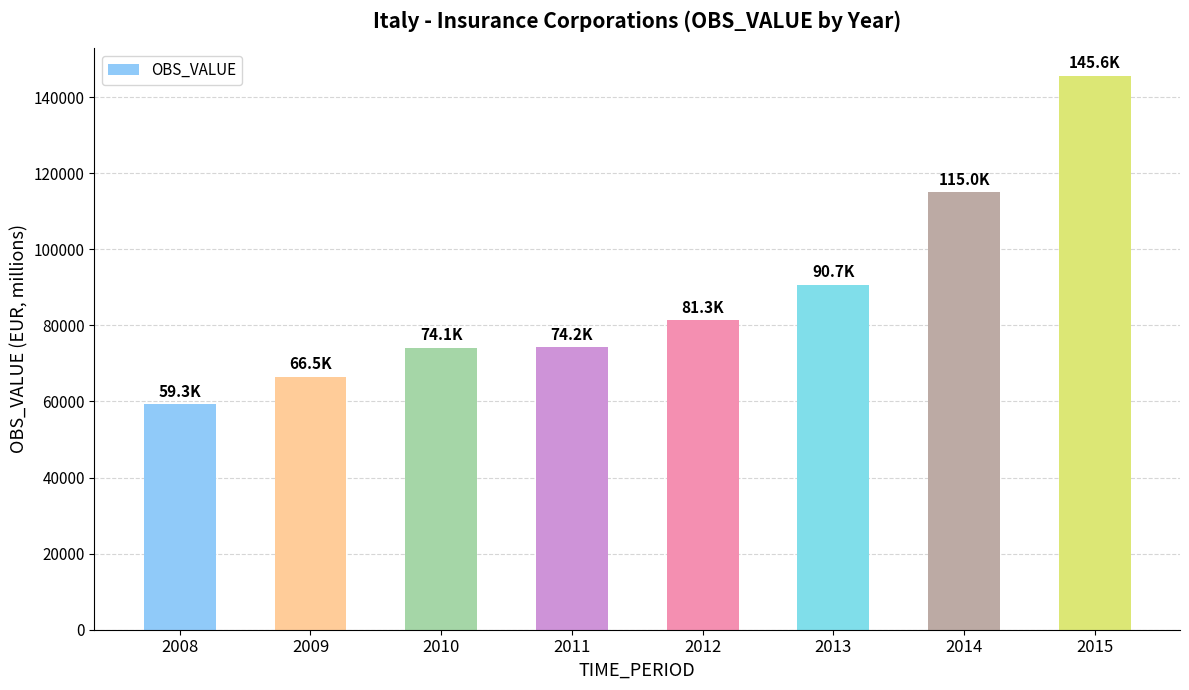

What is the average value?

88339.2